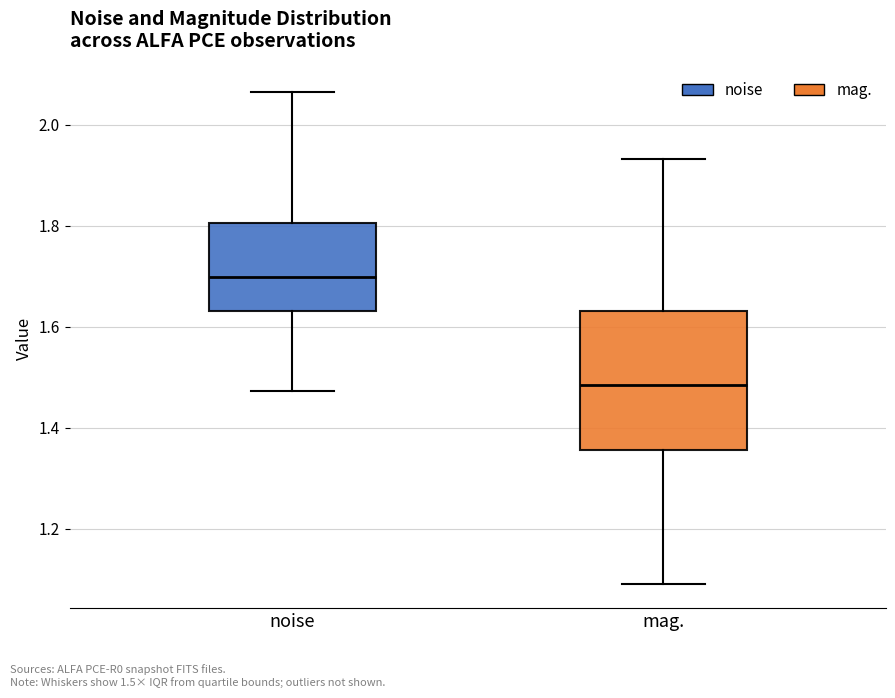

Which box is the tallest, from its lower edge to its upper edge?

mag.